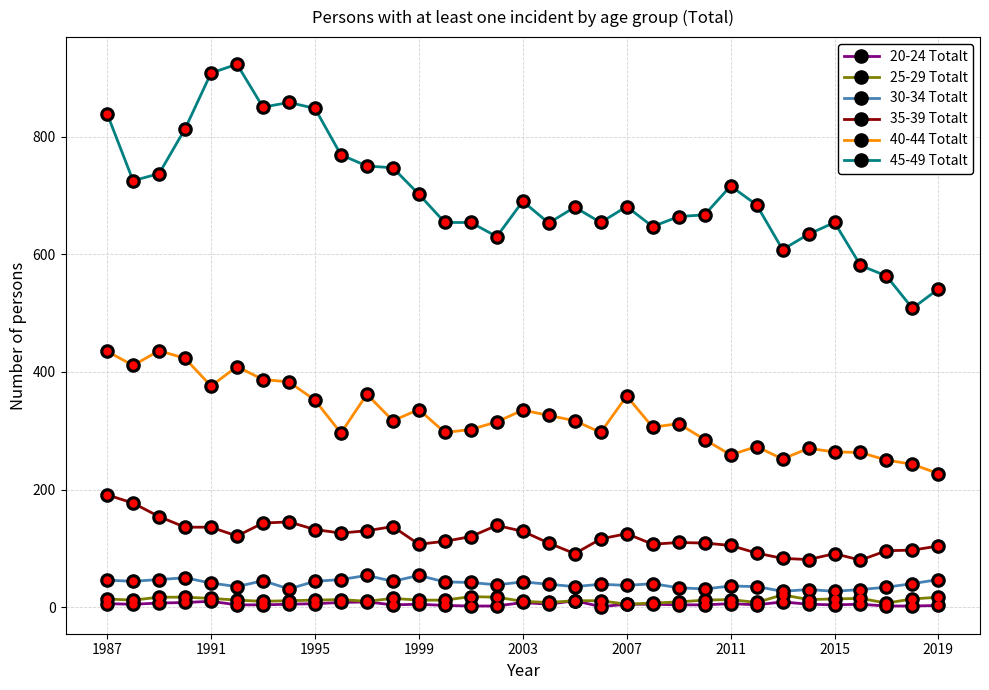

What is the greatest value displayed?

923